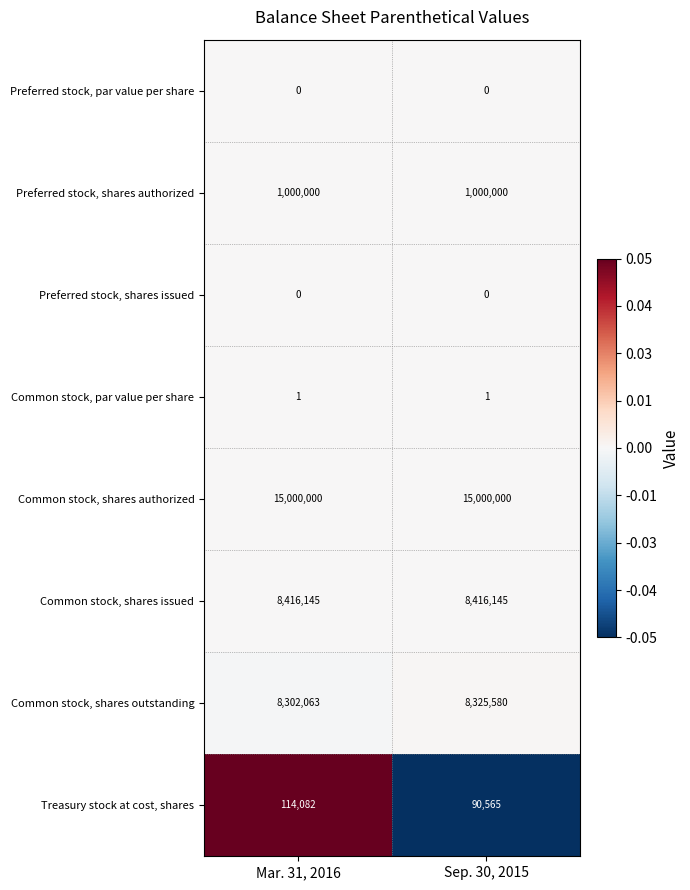

Which series has the largest total across all categories?

Common stock, shares authorized